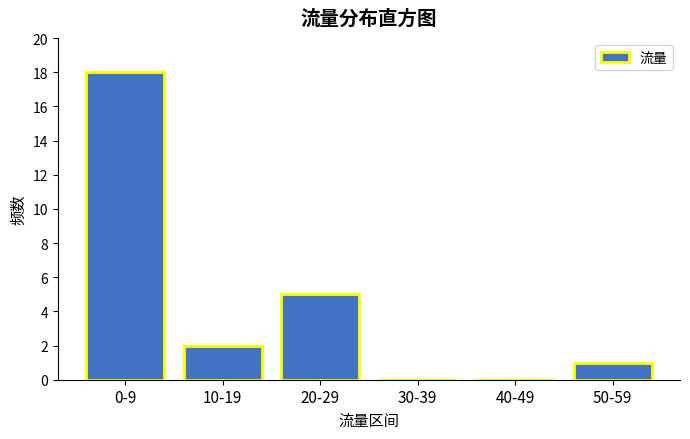

Reading left to right, what are all the values shown in this chart?

0-9=18	10-19=2	20-29=5	30-39=0	40-49=0	50-59=1